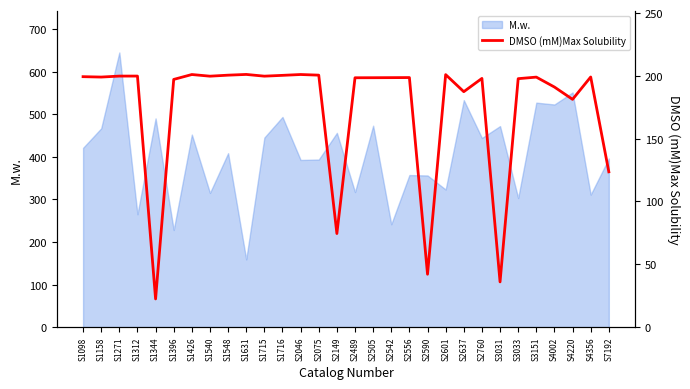

Which has a higher value, S1426 or S1396?

S1426